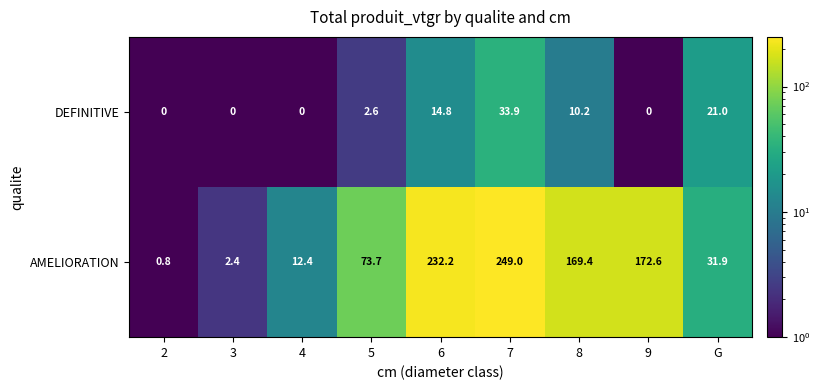

Reading left to right, extract all data points from this chart.

DEFINITIVE: 0.0	0.0	0.0	2.6	14.8	33.9	10.2	0.0	21.0
AMELIORATION: 0.8	2.4	12.4	73.7	232.2	249.0	169.4	172.6	31.9